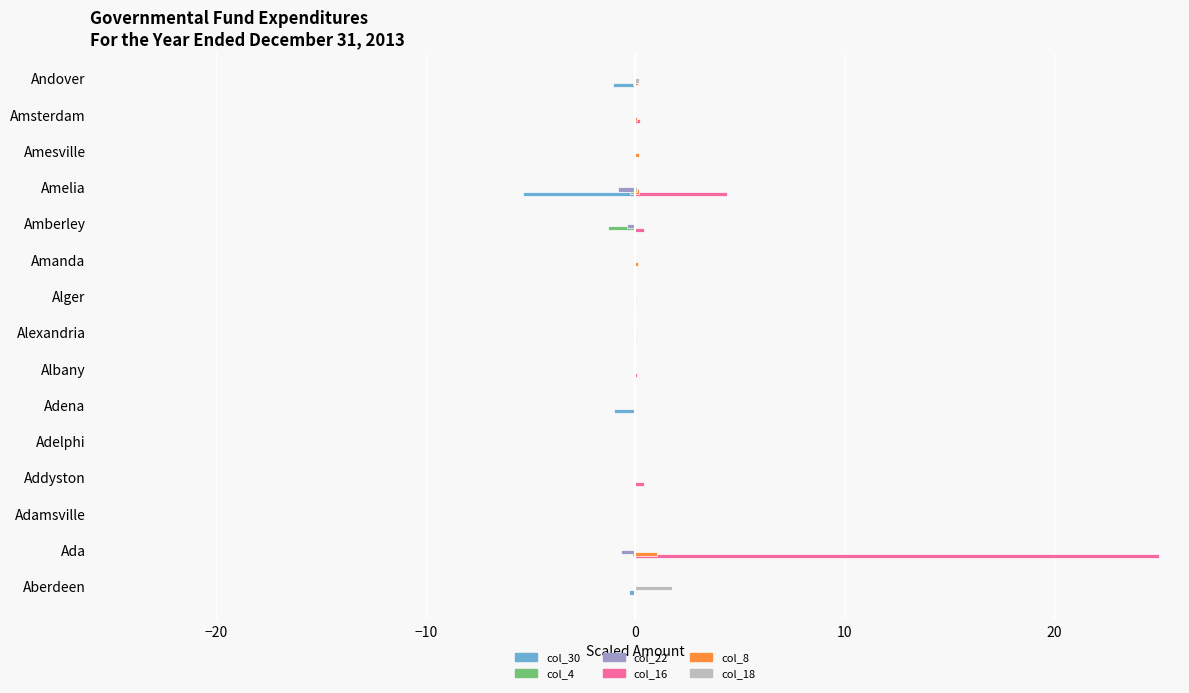

Count the number of categories in the chart.

15